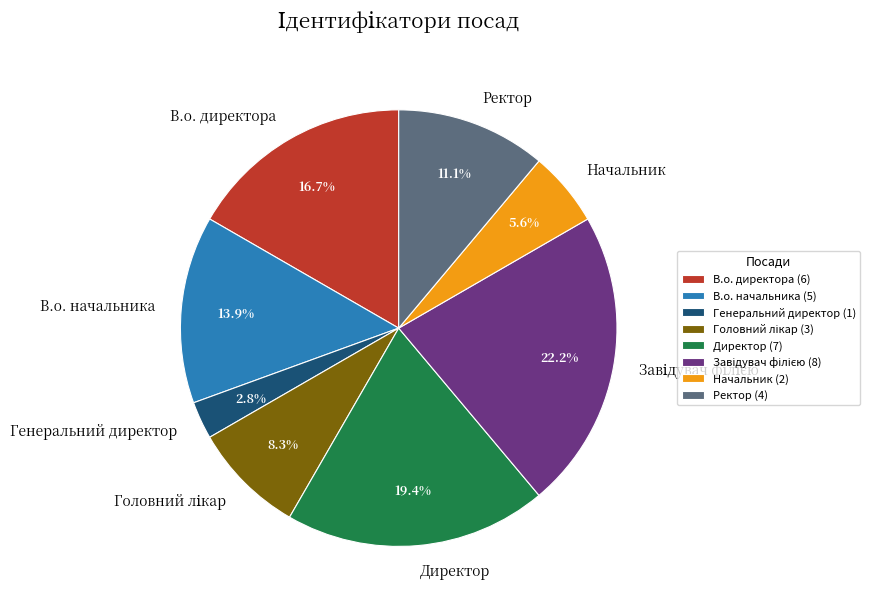

What is the ratio of the value at Ректор to the value at Начальник?

2.0